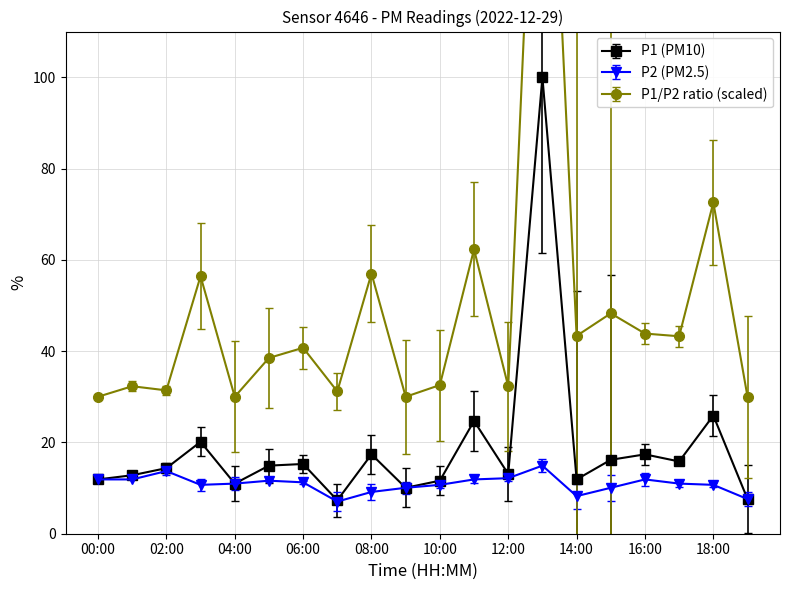

The P1 series shows 7.6 at 19:00. True or false?

True